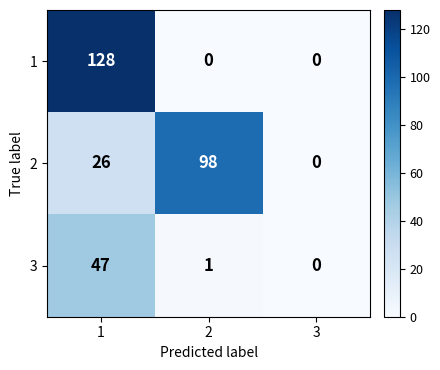

What is the difference between the maximum and minimum values in the 3 series?

47